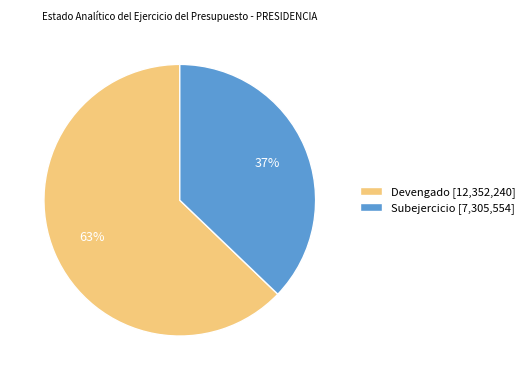

Is Subejercicio the majority of the pie?

No